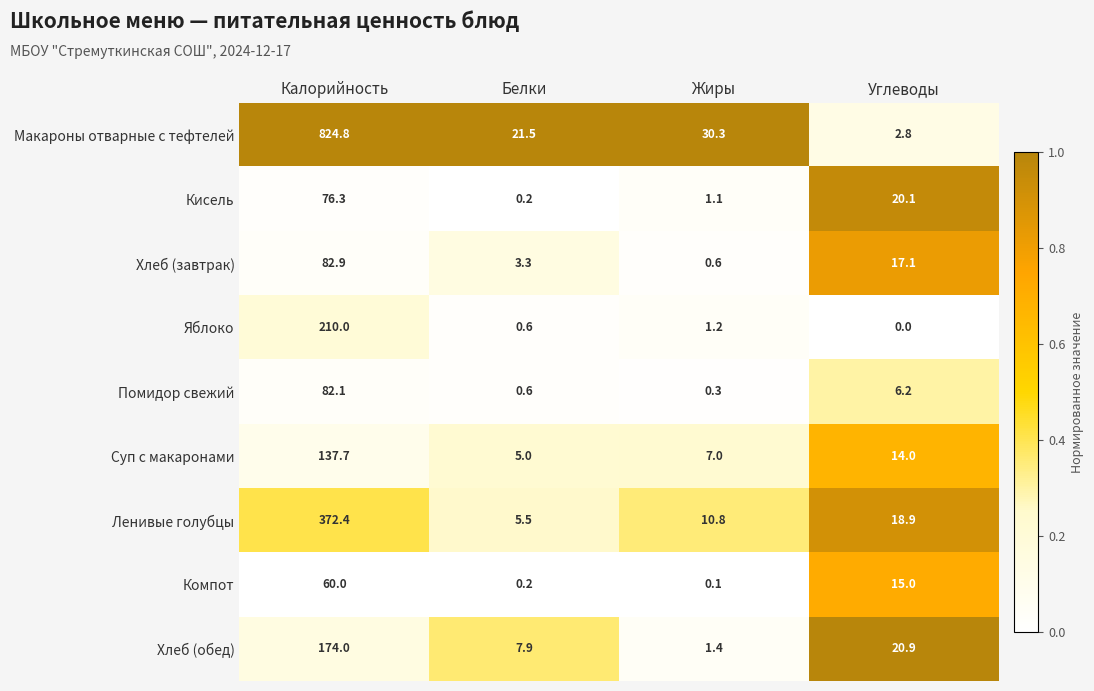

Which series has the largest total across all categories?

Макароны отварные с тефтелей